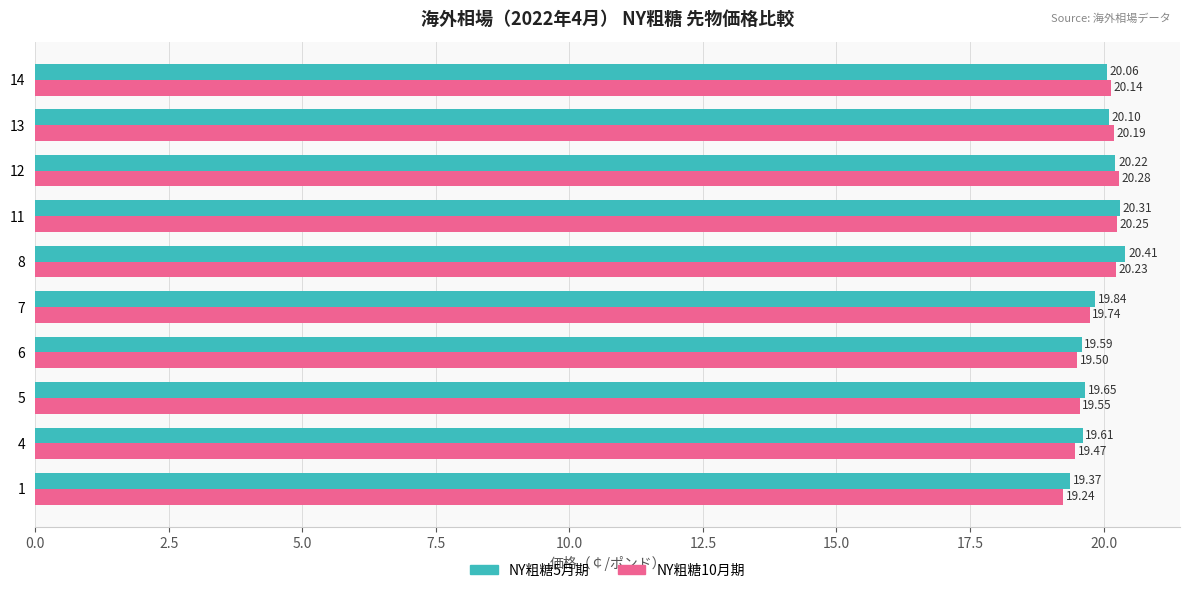

At which category is the sum across all series the highest?

8